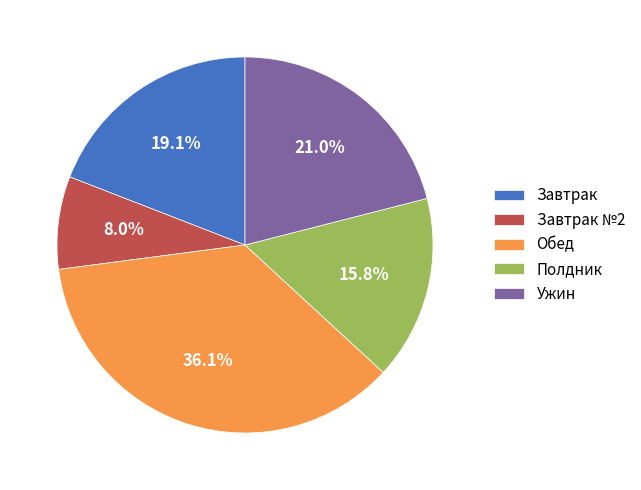

What percentage is the Завтрак №2 slice, to the nearest percent?

8%